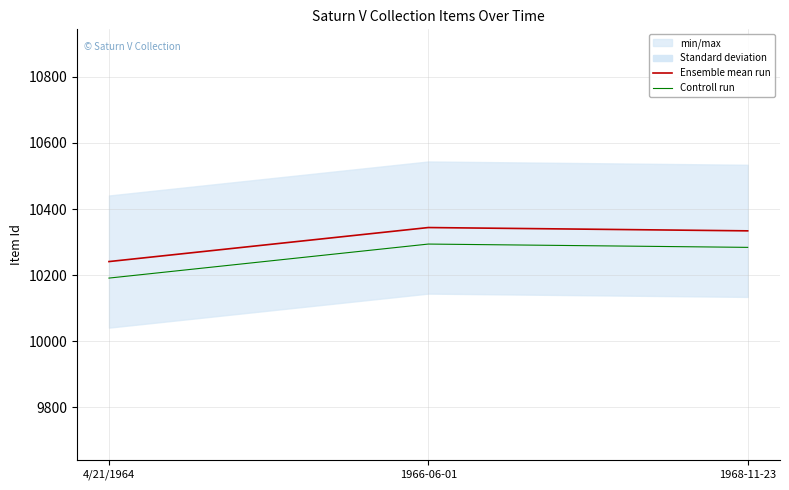

At which label does Controll run reach its peak?

1966-06-01